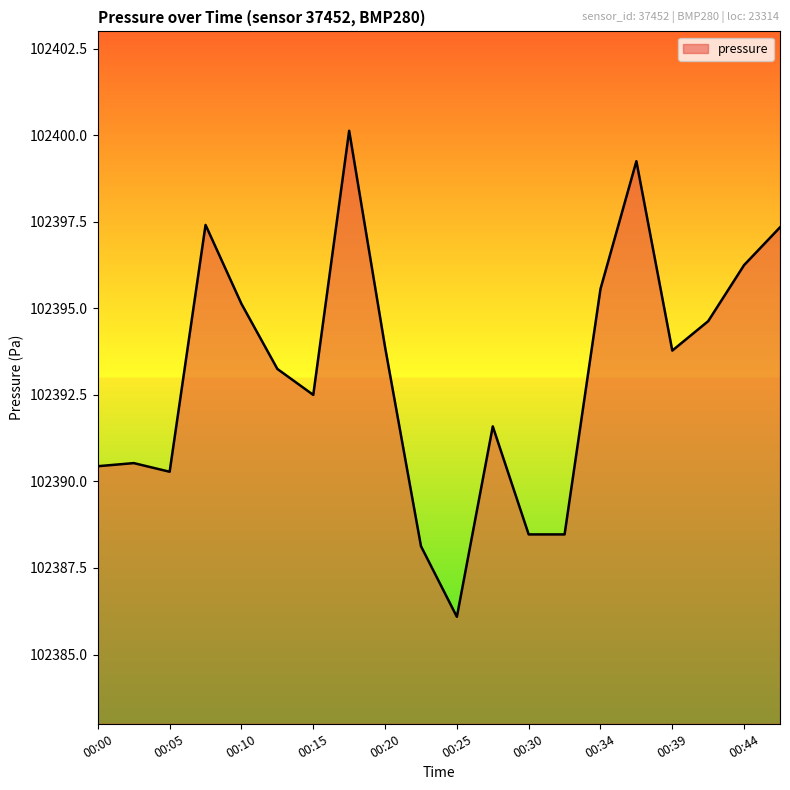

What is the difference between the maximum and minimum values?

14.0